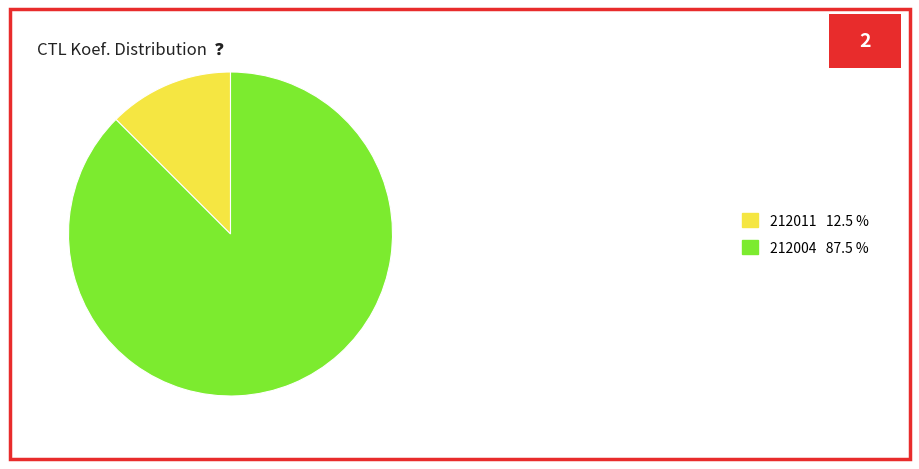

Combined, do 212011 12.5 % and 212004 87.5 % account for over 50%?

Yes